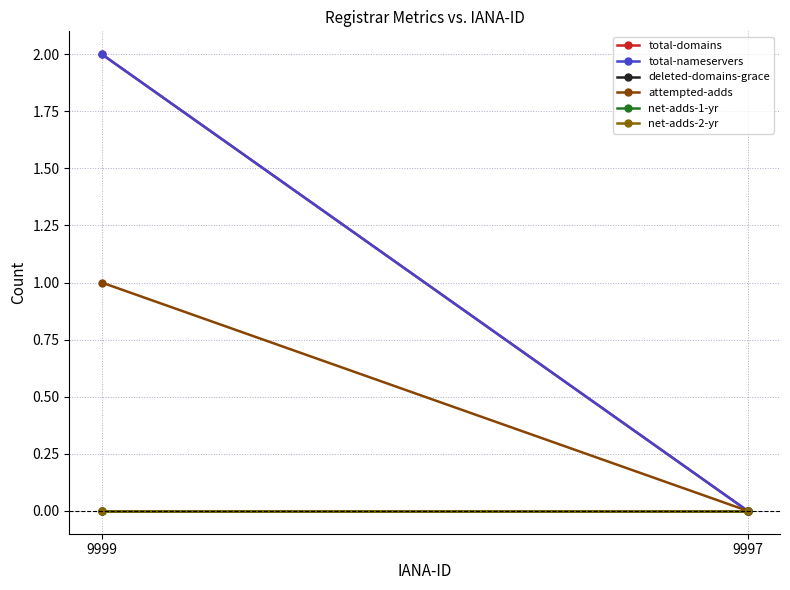

Rank the series by their maximum value, from highest to lowest.

total-domains, total-nameservers, attempted-adds, deleted-domains-grace, net-adds-1-yr, net-adds-2-yr